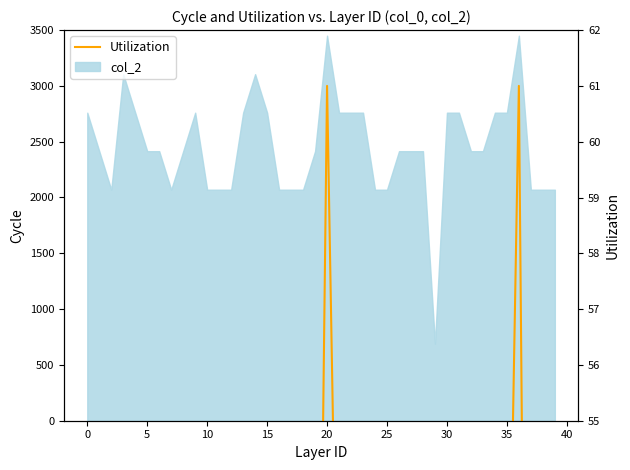

What is the difference between the maximum and second lowest values?

24.4